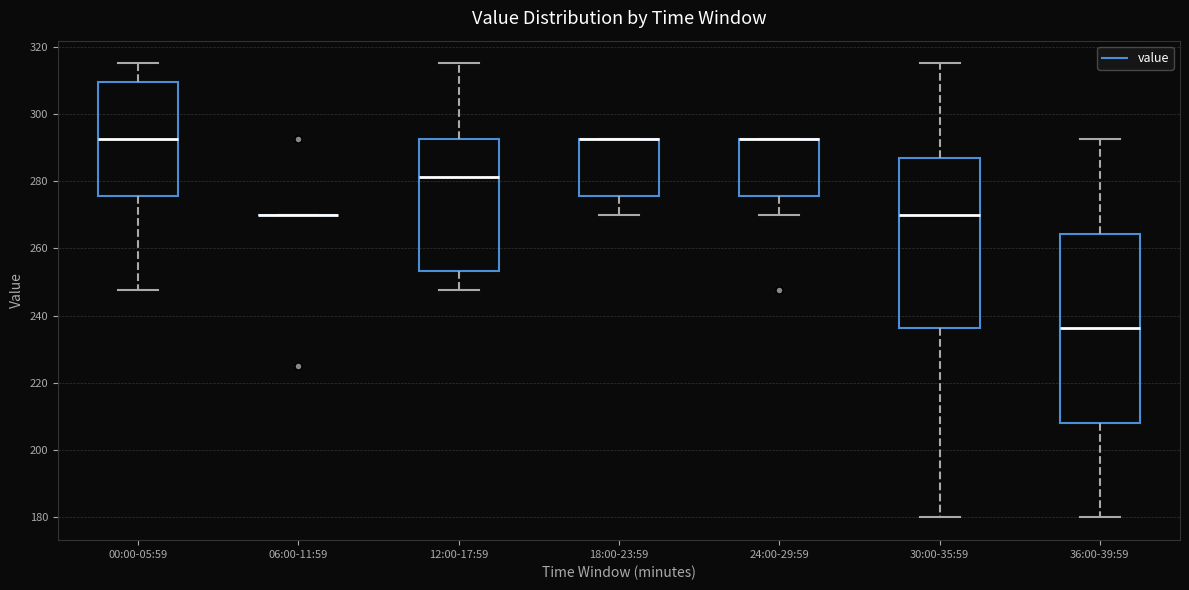

Reading left to right, transcribe this box plot: for each box, give where its median line is, the range the box spans, and where its two whiskers end, as read against the y-axis. The values are not printed on the chart, so give them approximately, as read against the axis.

00:00-05:59: median 292, box 276 to 310, whiskers 248 to 316
06:00-11:59: box collapsed to a line at 270, whiskers 270 to 270
12:00-17:59: median 282, box 254 to 292, whiskers 248 to 316
18:00-23:59: median 292 (drawn on the box's upper edge), box 276 to 292, whiskers 270 to 292
24:00-29:59: median 292 (drawn on the box's upper edge), box 276 to 292, whiskers 270 to 292
30:00-35:59: median 270, box 236 to 286, whiskers 180 to 316
36:00-39:59: median 236, box 208 to 264, whiskers 180 to 292